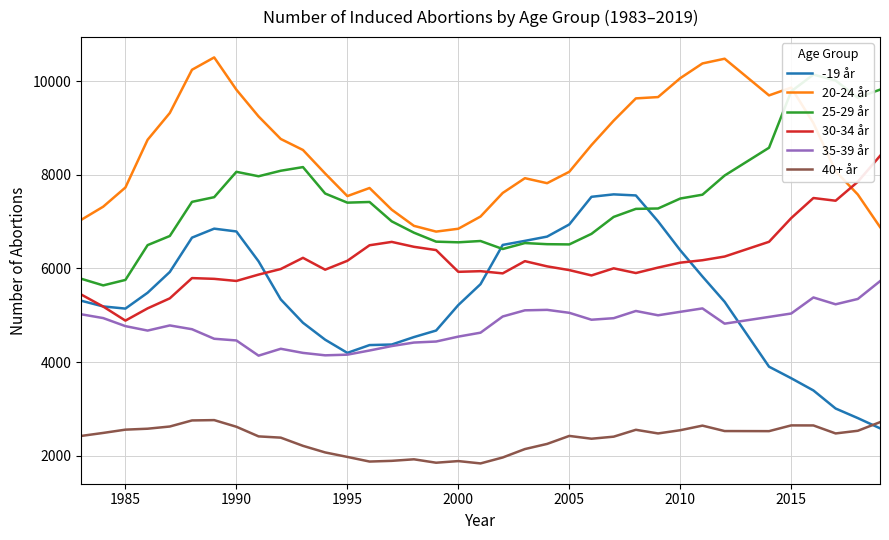

True or false: 35-39 år and 40+ år cross at least once.

False